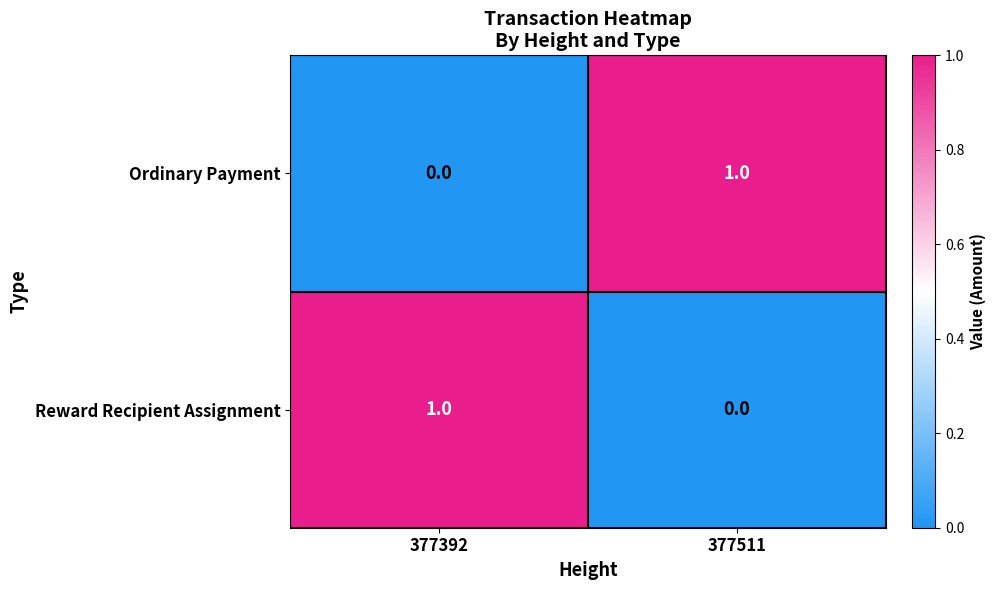

True or false: Reward Recipient Assignment has a value of 1 at 377392.

True